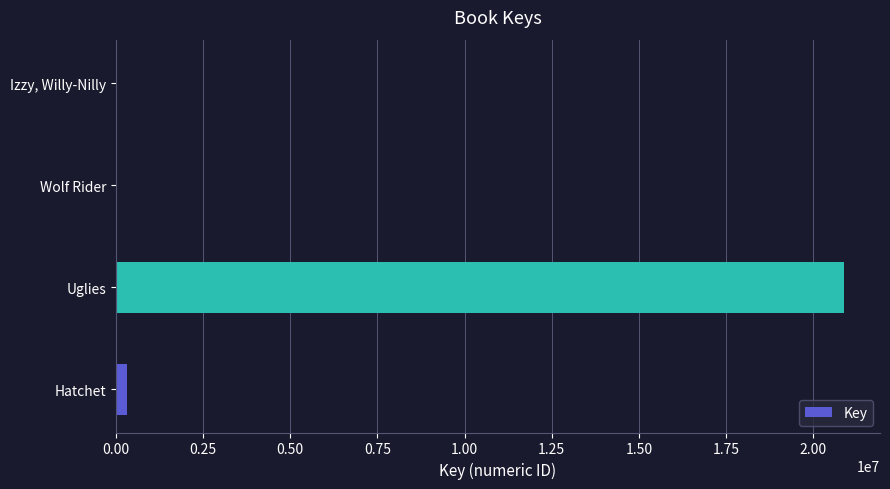

What is the sum of all values?

21200618